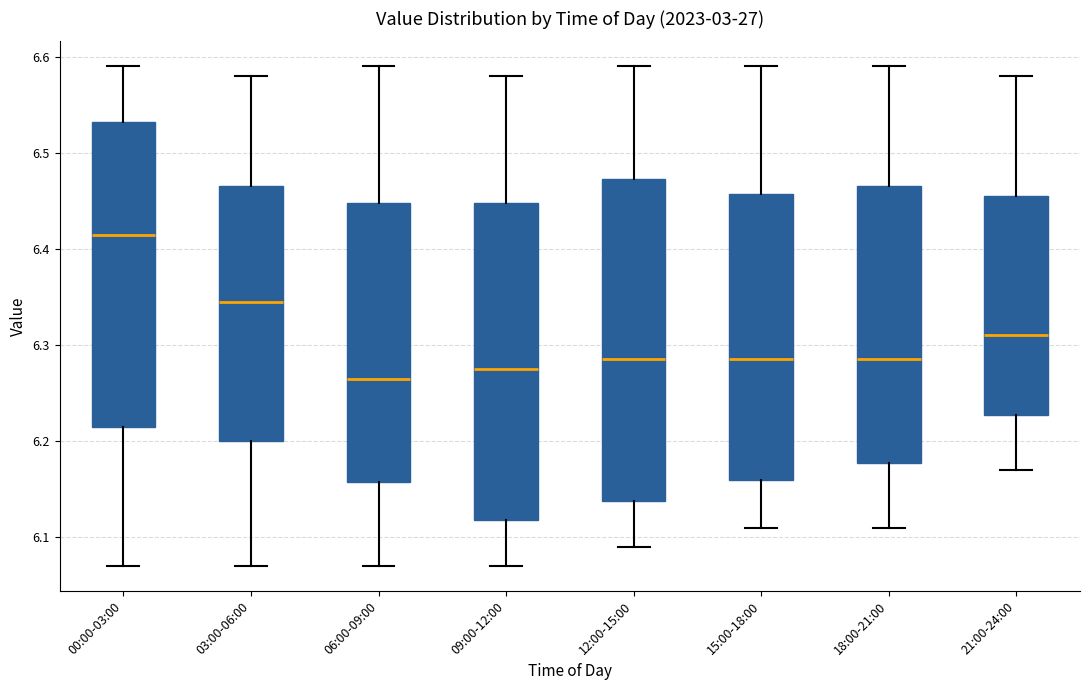

Reading left to right, read every box against the y-axis: the position of its median line, the range the box covers, and the ends of its whiskers. The values are not printed on the chart, so give them approximately, as read against the axis.

00:00-03:00: median 6.42, box 6.22 to 6.53, whiskers 6.07 to 6.59
03:00-06:00: median 6.35, box 6.20 to 6.47, whiskers 6.07 to 6.58
06:00-09:00: median 6.27, box 6.16 to 6.45, whiskers 6.07 to 6.59
09:00-12:00: median 6.28, box 6.12 to 6.45, whiskers 6.07 to 6.58
12:00-15:00: median 6.29, box 6.14 to 6.47, whiskers 6.09 to 6.59
15:00-18:00: median 6.29, box 6.16 to 6.46, whiskers 6.11 to 6.59
18:00-21:00: median 6.29, box 6.18 to 6.47, whiskers 6.11 to 6.59
21:00-24:00: median 6.31, box 6.23 to 6.46, whiskers 6.17 to 6.58